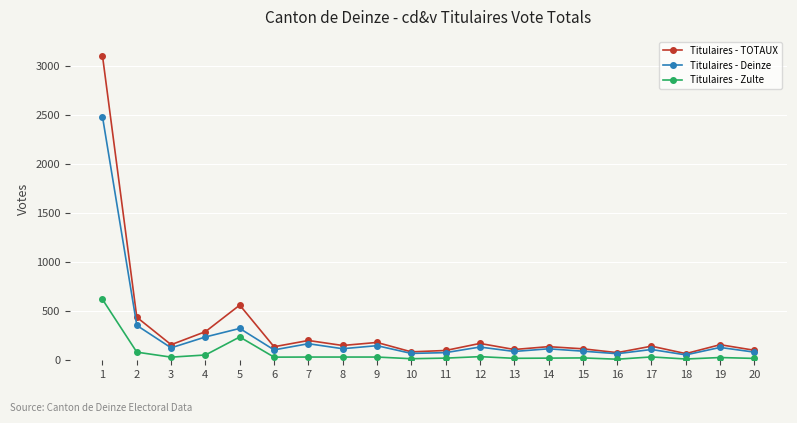

True or false: Titulaires - Deinze and Titulaires - Zulte intersect in this chart.

False